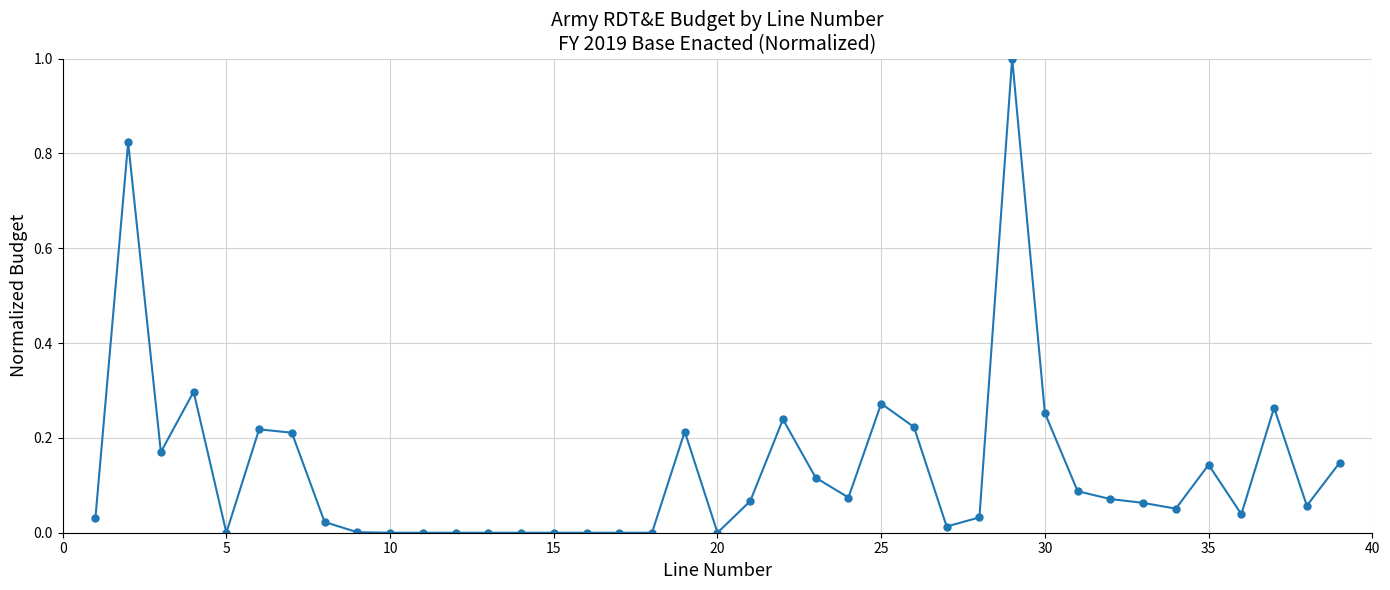

True or false: there are more than 2 points higher than both neighbors.

True